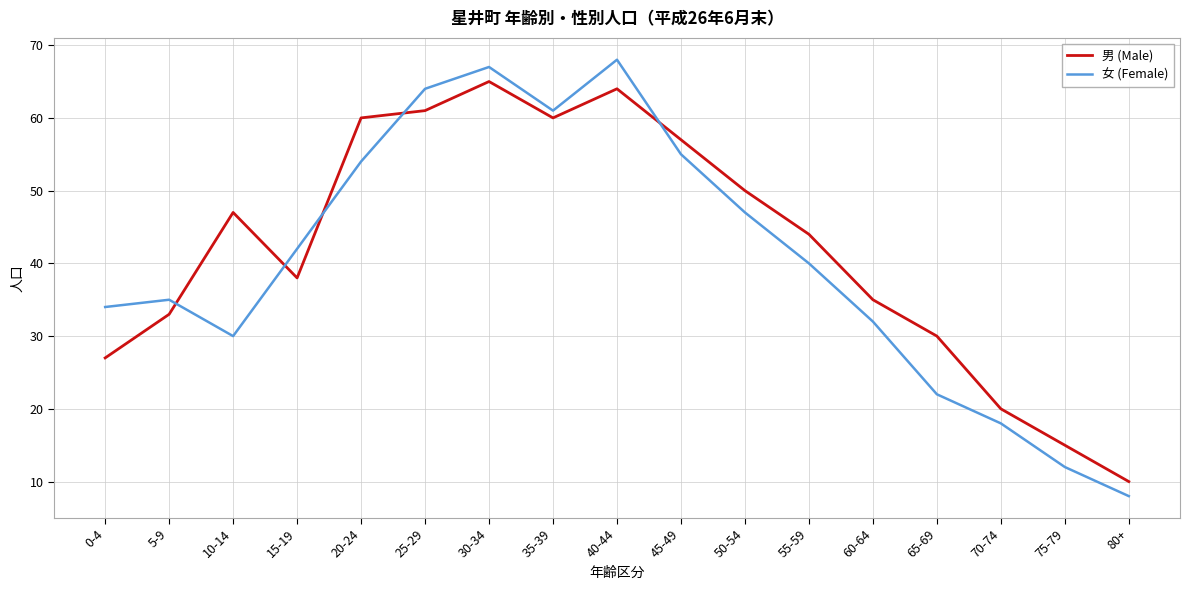

Which series has the largest range (max minus min)?

女 (Female)